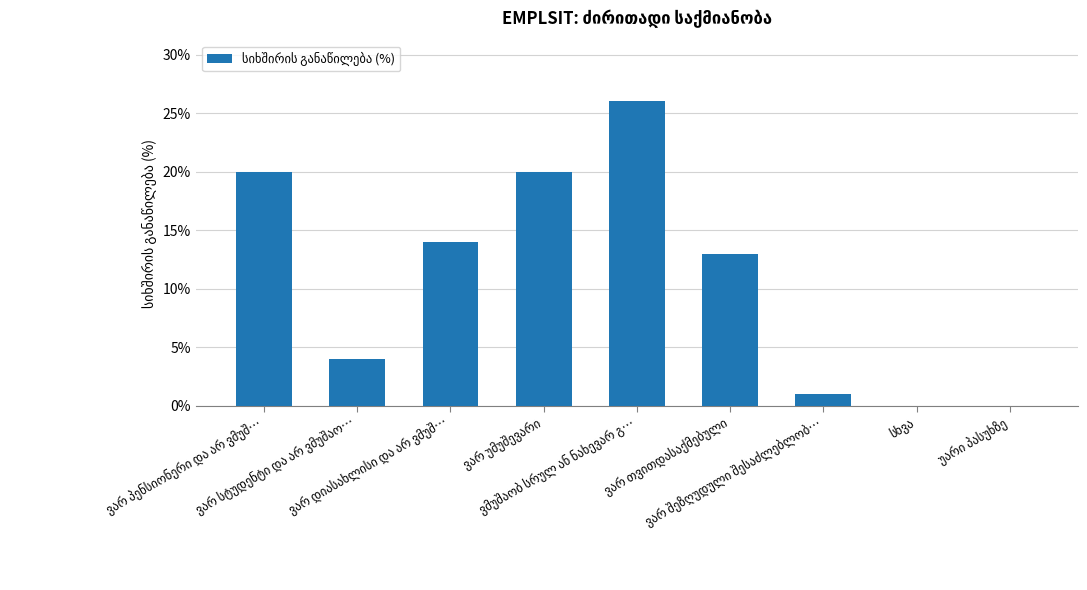

What is the greatest value displayed?

26